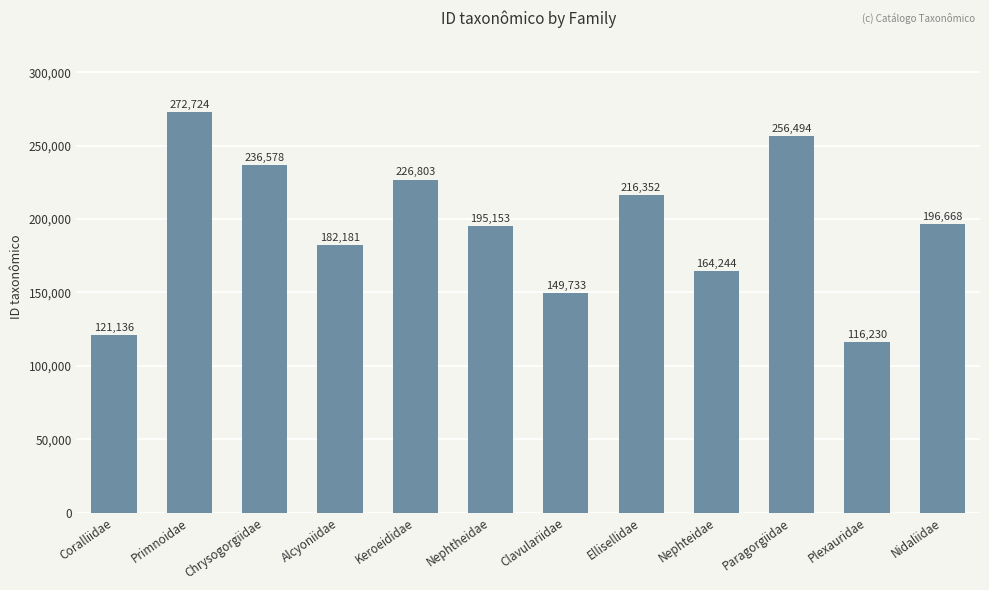

Reading right to left, what are all the values shown in this chart?

196668	116230	256494	164244	216352	149733	195153	226803	182181	236578	272724	121136